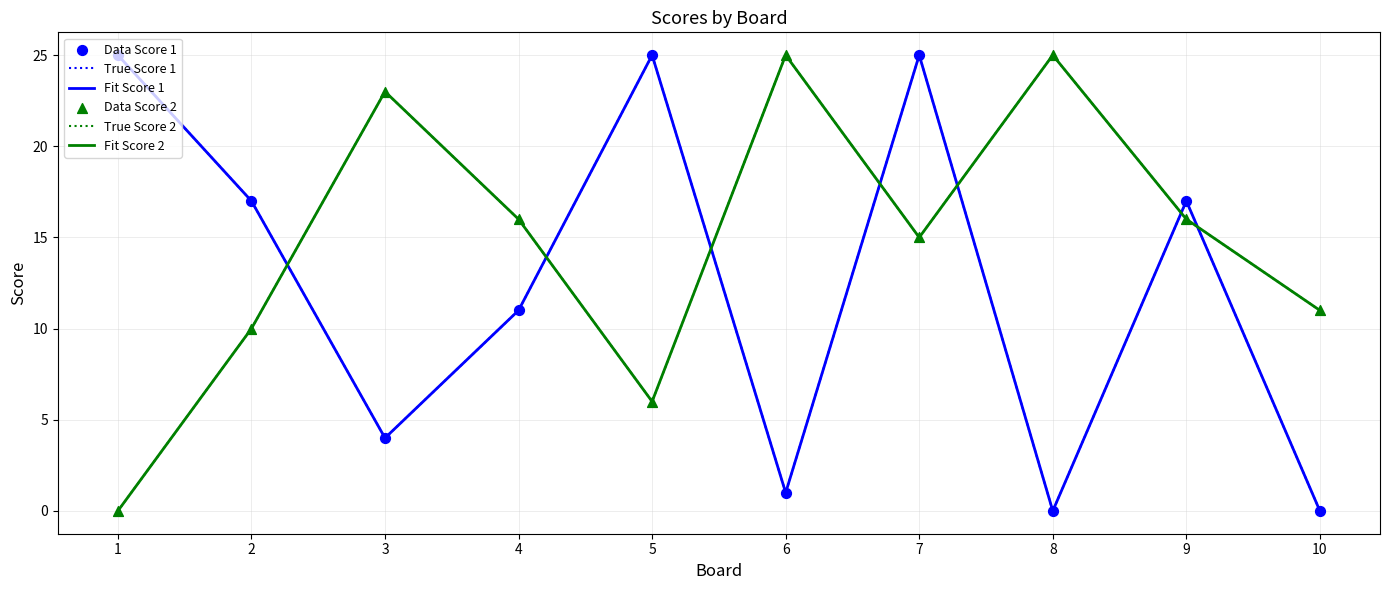

At which category is the sum across all series the highest?

7